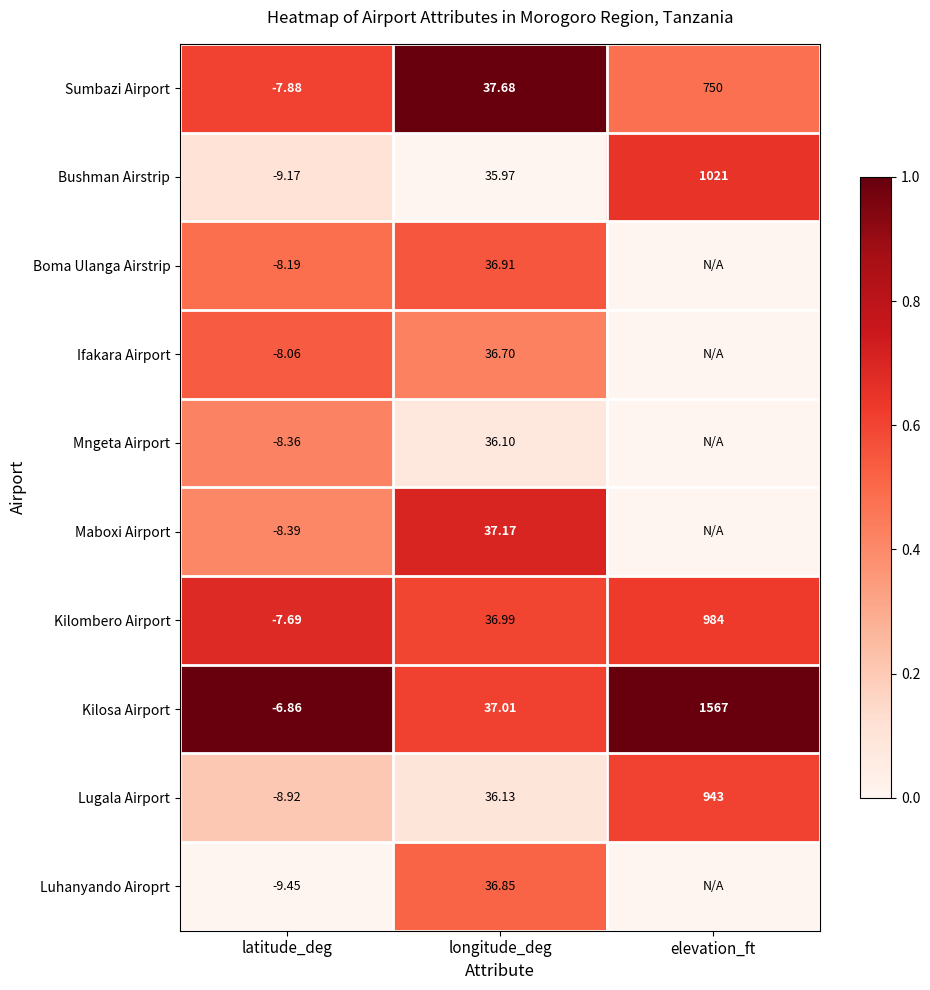

Rank the series at longitude_deg from highest to lowest value.

Sumbazi Airport, Maboxi Airport, Kilosa Airport, Kilombero Airport, Boma Ulanga Airstrip, Luhanyando Airoprt, Ifakara Airport, Lugala Airport, Mngeta Airport, Bushman Airstrip